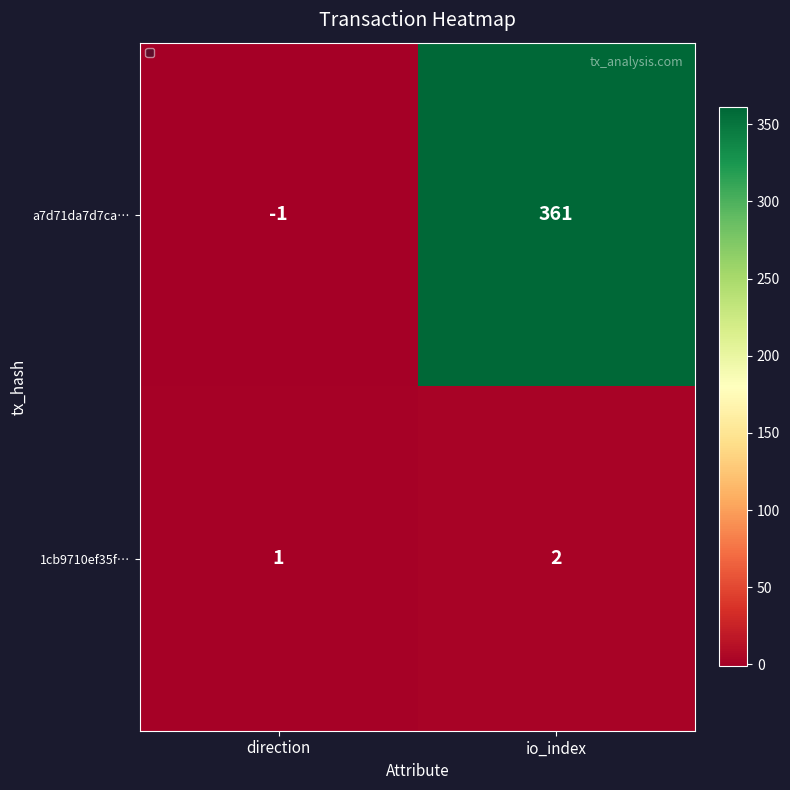

Rank the series by their maximum value, from lowest to highest.

1cb9710ef35f…, a7d71da7d7ca…